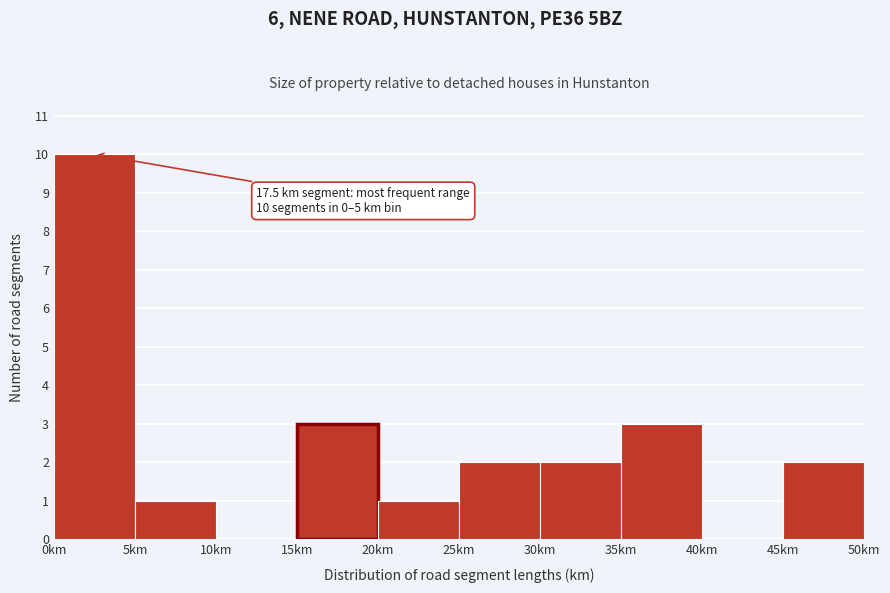

Over which range of the x-axis is the bar tallest?

0 to 5